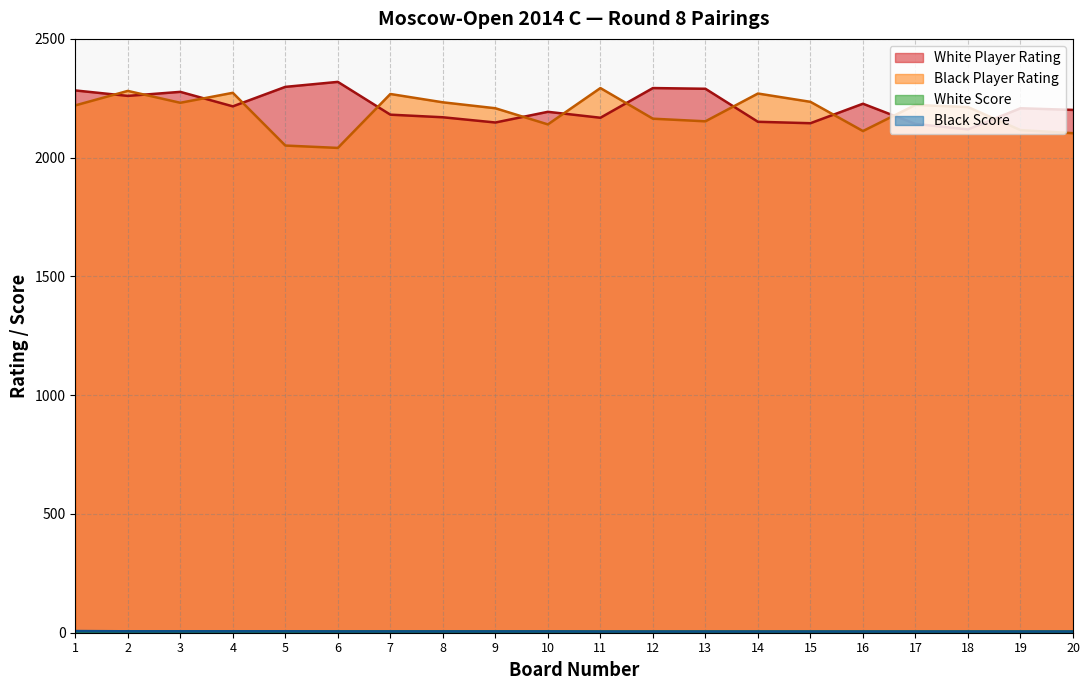

How many values in the White Score series exceed 5?

10